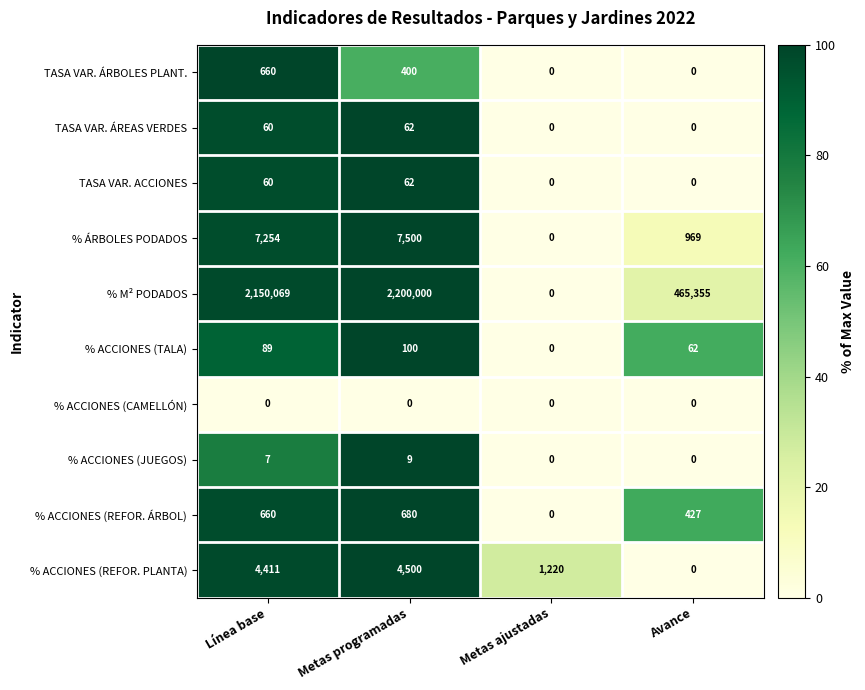

Between Línea base and Avance, which series saw the biggest shift?

% M² PODADOS